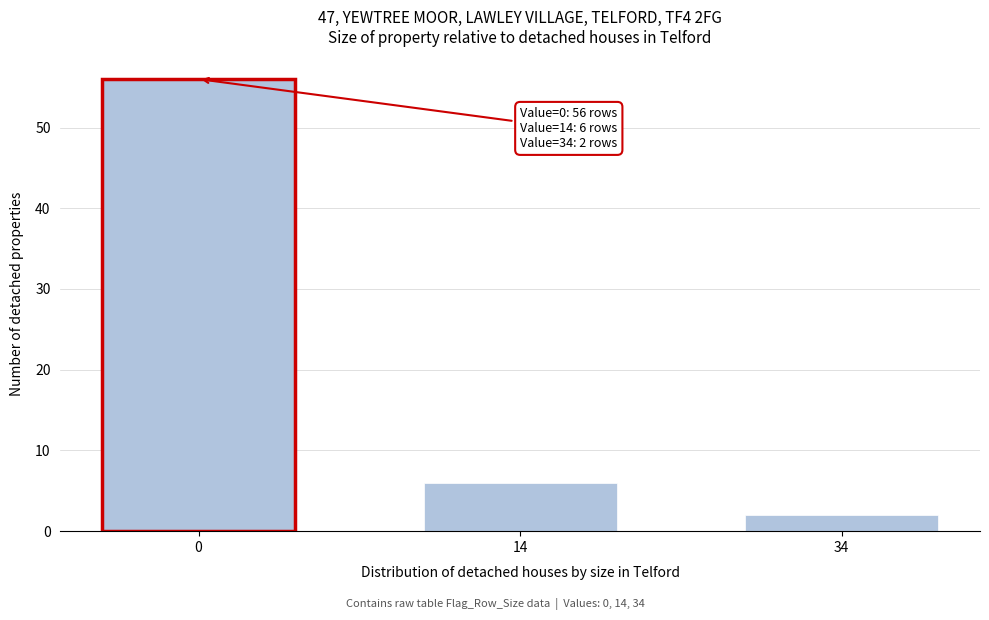

Reading right to left, extract all data points from this chart.

2	6	56